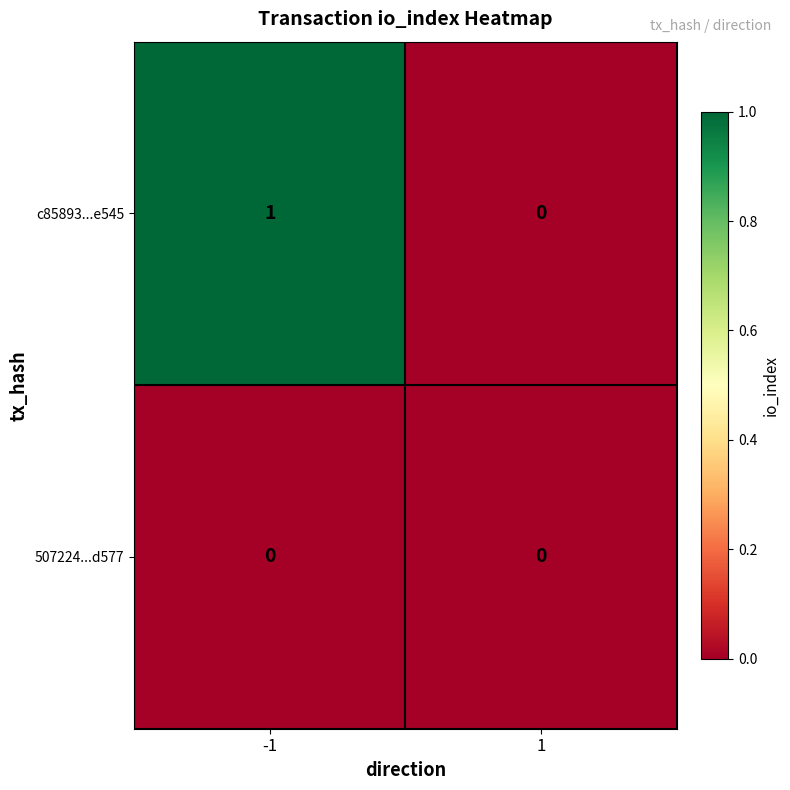

At which category is the sum across all series the highest?

-1